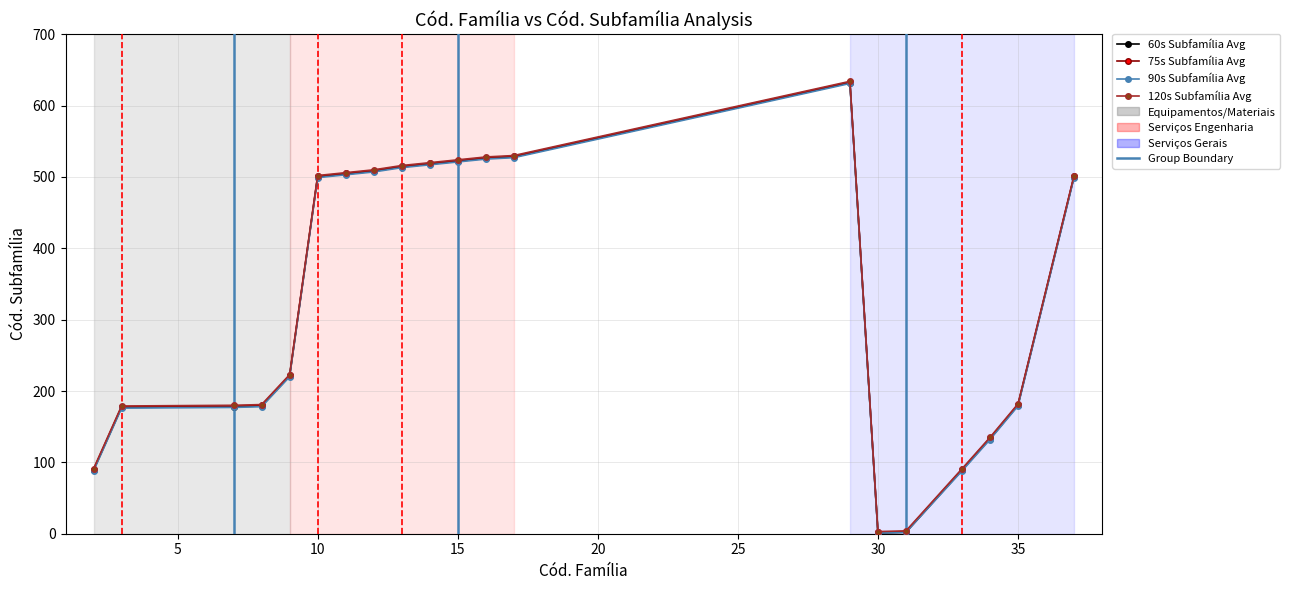

At how many categories does at least one series exceed 262?

10